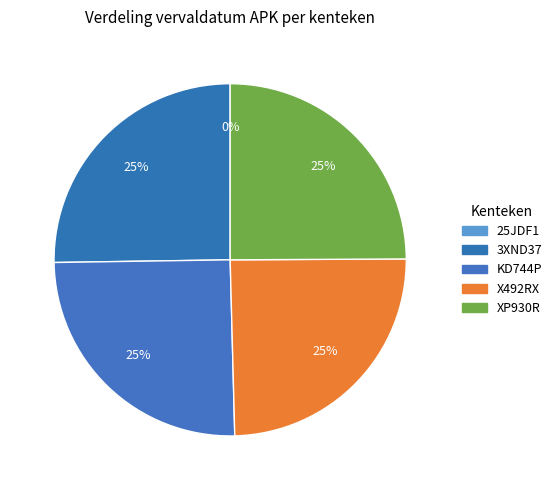

Does KD744P account for over 50% of the chart?

No